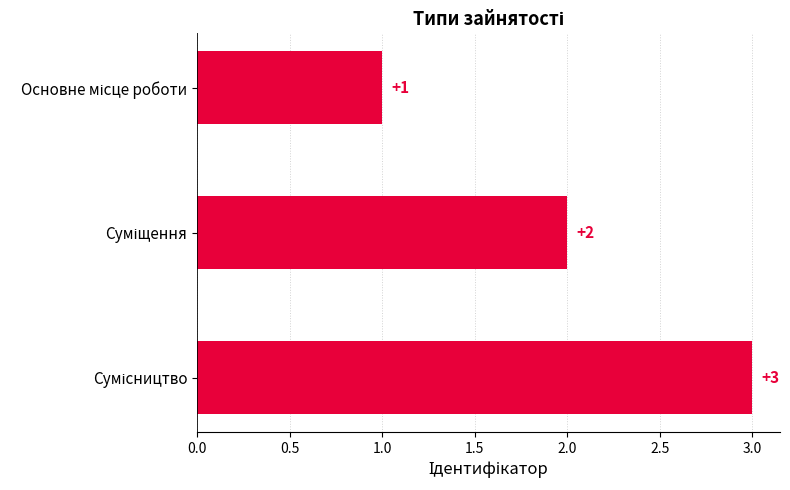

What is the value of the 1st bar from the top?

1